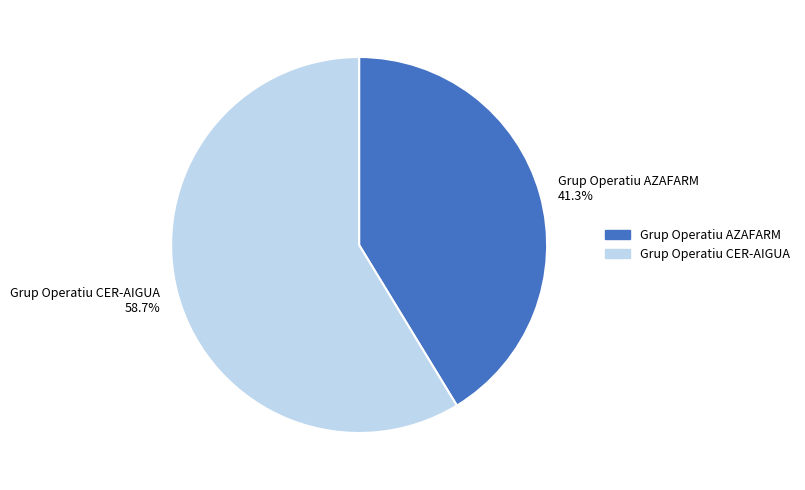

What is the total percentage of Grup Operatiu AZAFARM and Grup Operatiu CER-AIGUA?

100.0%